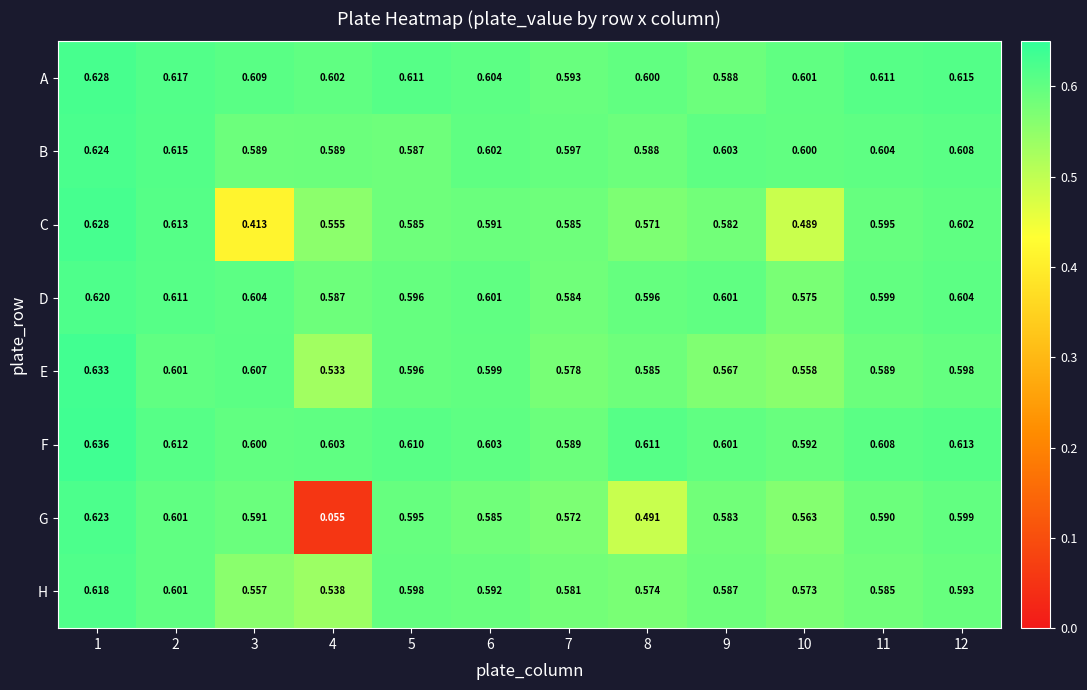

Rank the series at 7 from highest to lowest value.

B, A, F, C, D, H, E, G